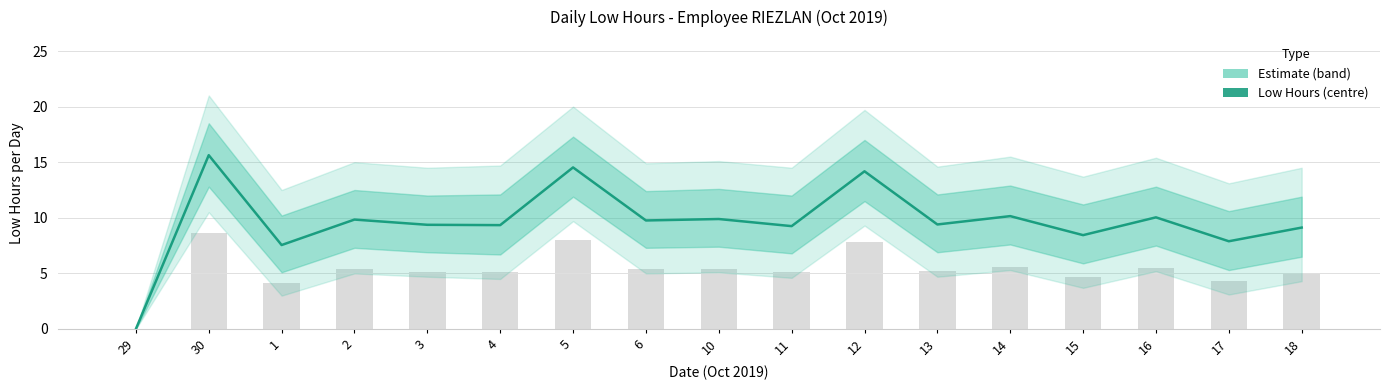

What is the greatest value displayed?

15.6